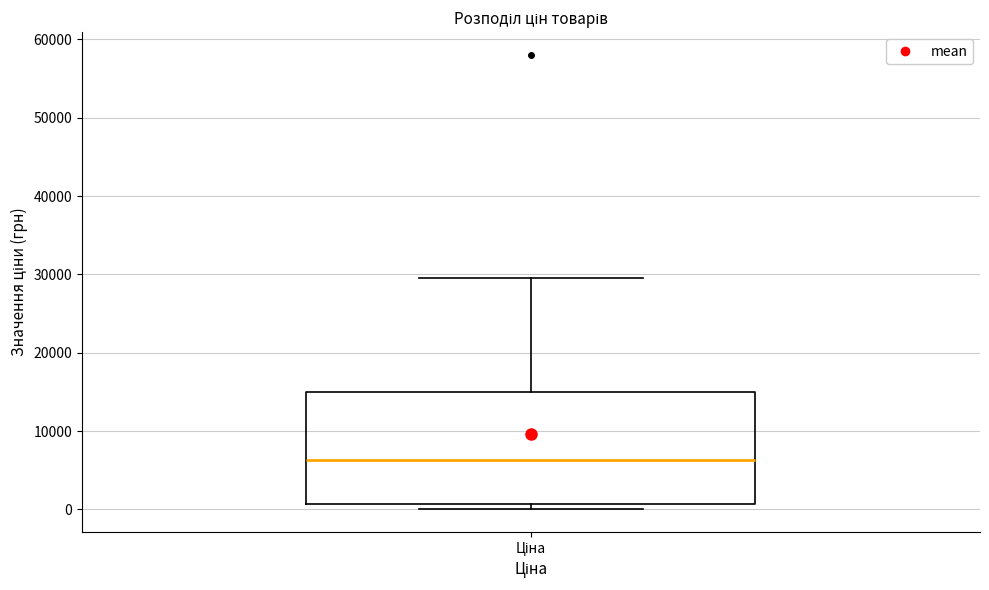

Transcribe this box plot: give where the median line is, the range the box spans, and where the two whiskers end, as read against the y-axis. The values are not printed on the chart, so give them approximately, as read against the axis.

median 6000, box 1000 to 15000, whiskers 0 to 30000